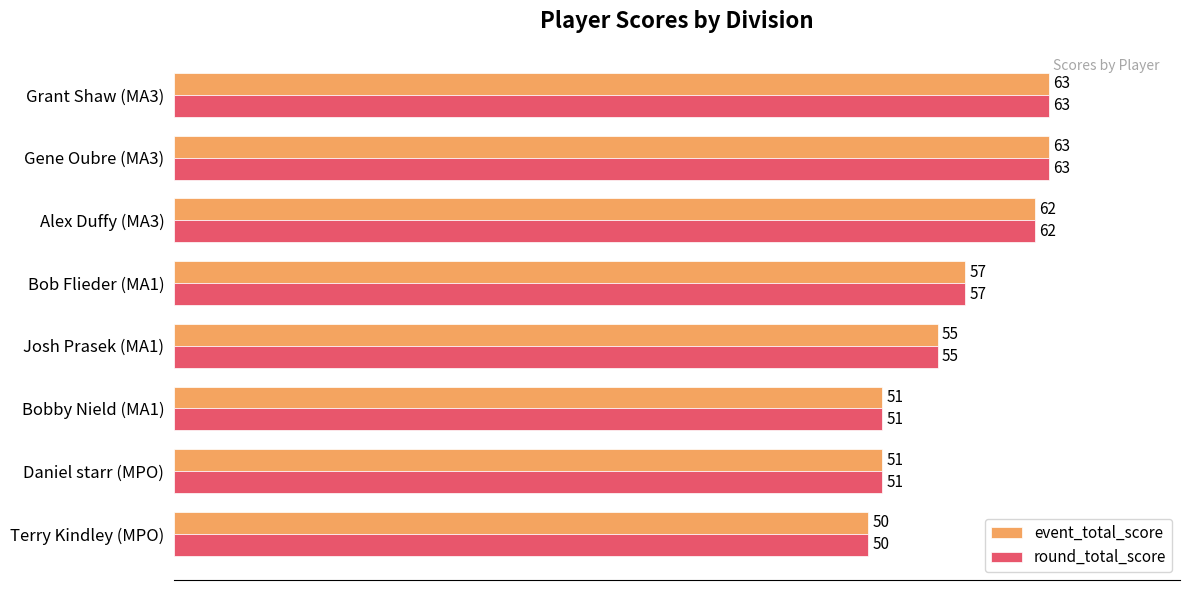

The round_total_score series shows 37 at Gene Oubre (MA3). True or false?

False